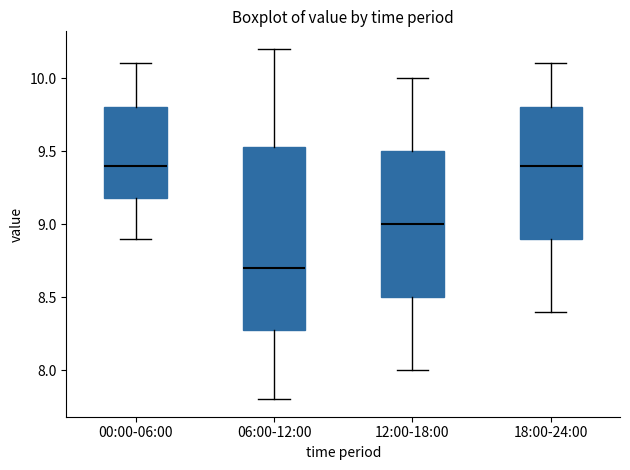

Reading left to right, read every box against the y-axis: the position of its median line, the range the box covers, and the ends of its whiskers. The values are not printed on the chart, so give them approximately, as read against the axis.

00:00-06:00: median 9.40, box 9.20 to 9.80, whiskers 8.90 to 10.10
06:00-12:00: median 8.70, box 8.30 to 9.55, whiskers 7.80 to 10.20
12:00-18:00: median 9.00, box 8.50 to 9.50, whiskers 8.00 to 10.00
18:00-24:00: median 9.40, box 8.90 to 9.80, whiskers 8.40 to 10.10